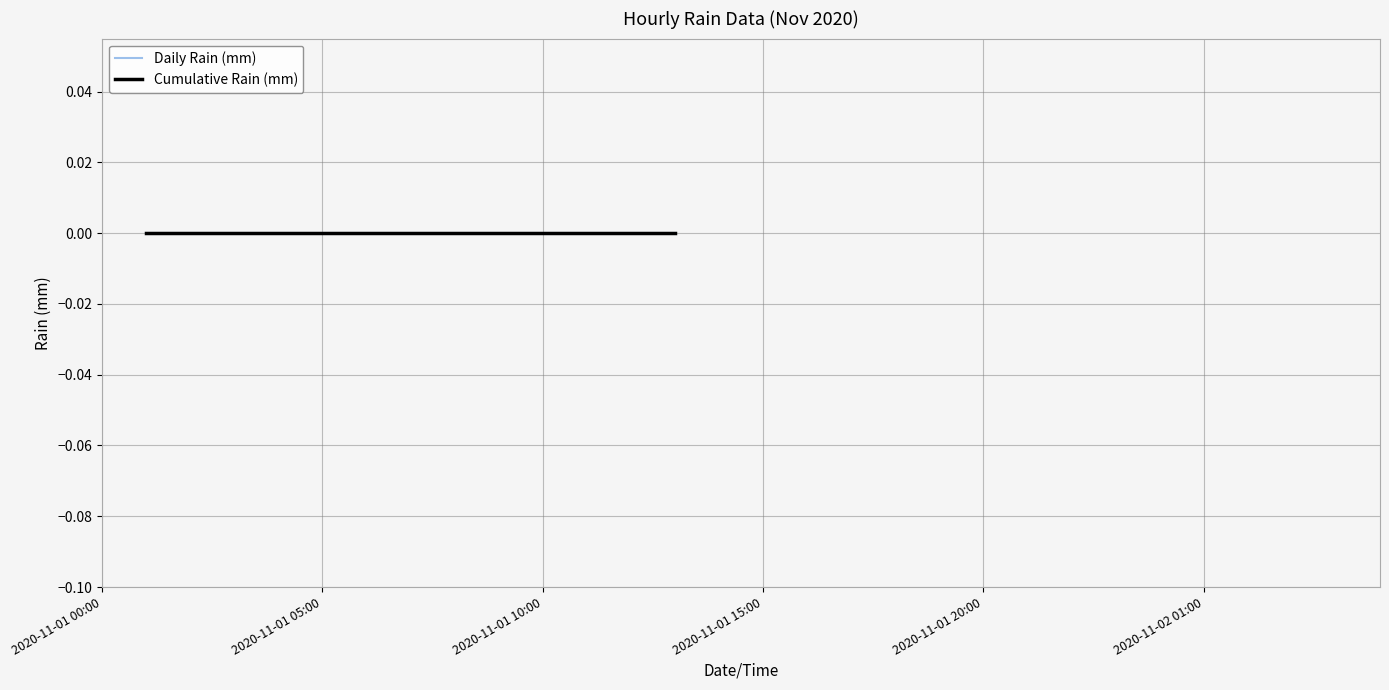

How many lines are shown in the chart?

2